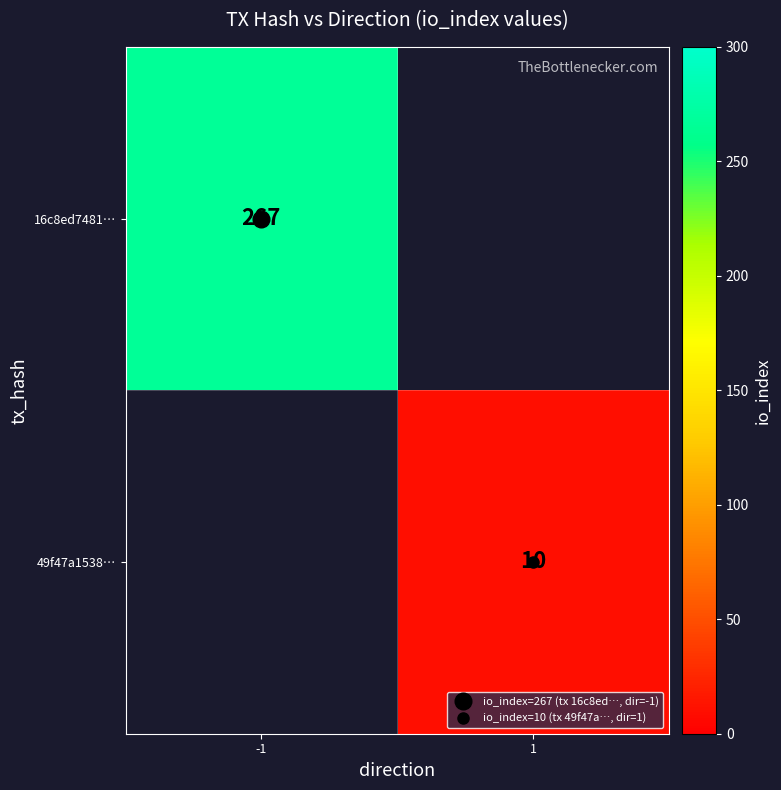

Between 1 and -1, which is larger?

-1